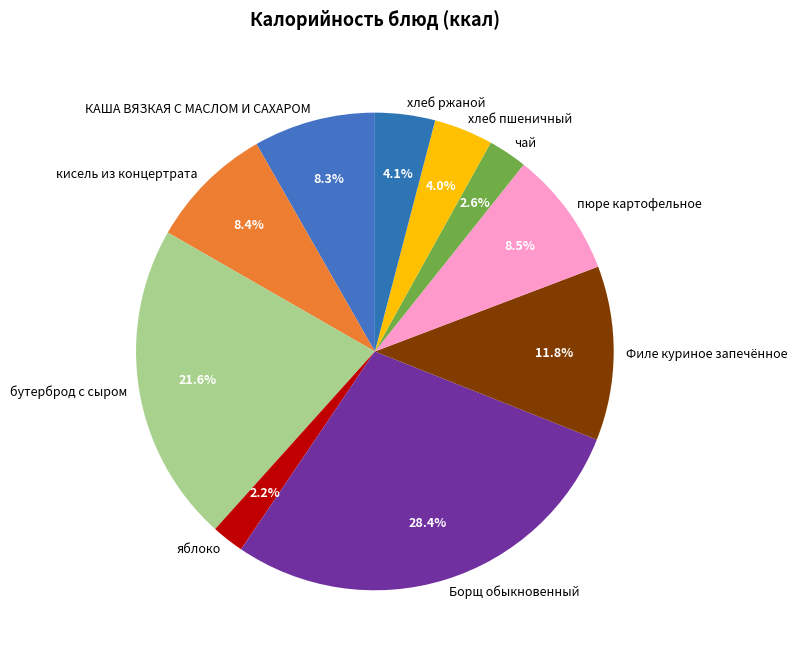

True or false: пюре картофельное accounts for 23% of the total.

False